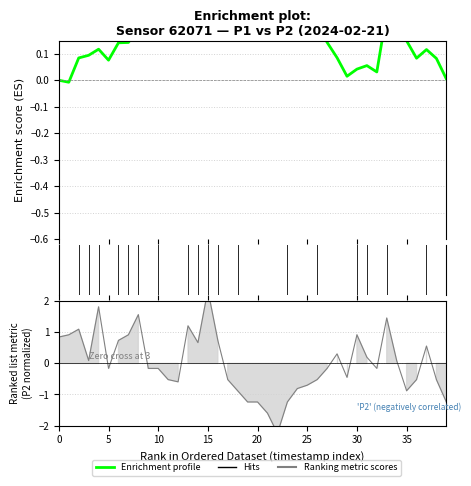

Does the chart display data point markers on the line(s)?

No